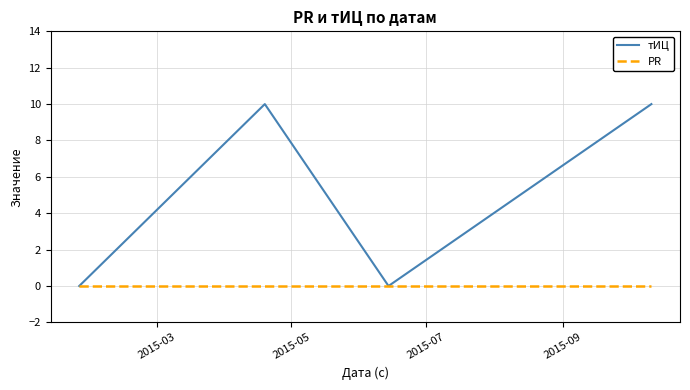

Rank the series by their average value, from highest to lowest.

тИЦ, PR